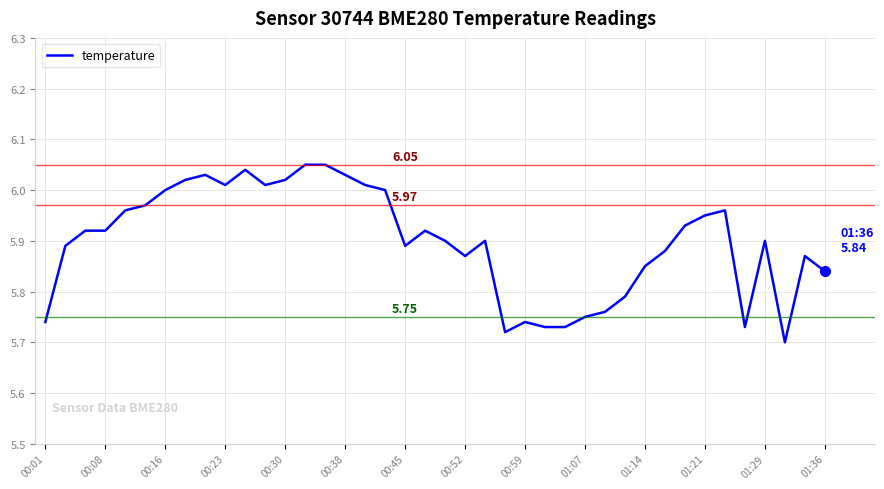

Does the chart display data point markers on the line(s)?

No